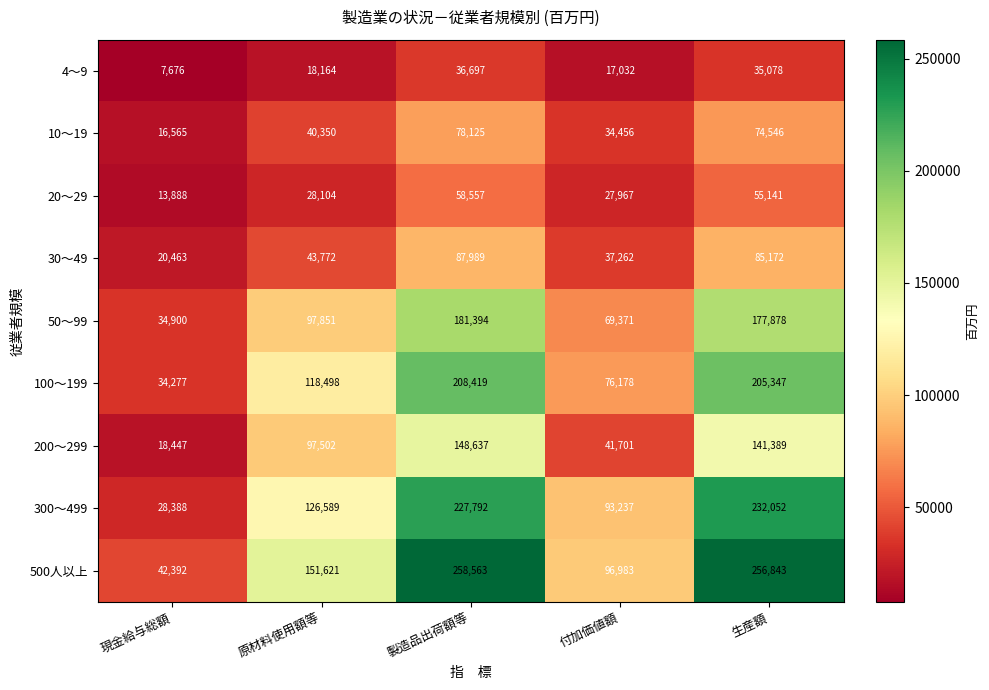

What is the smallest value displayed?

7676